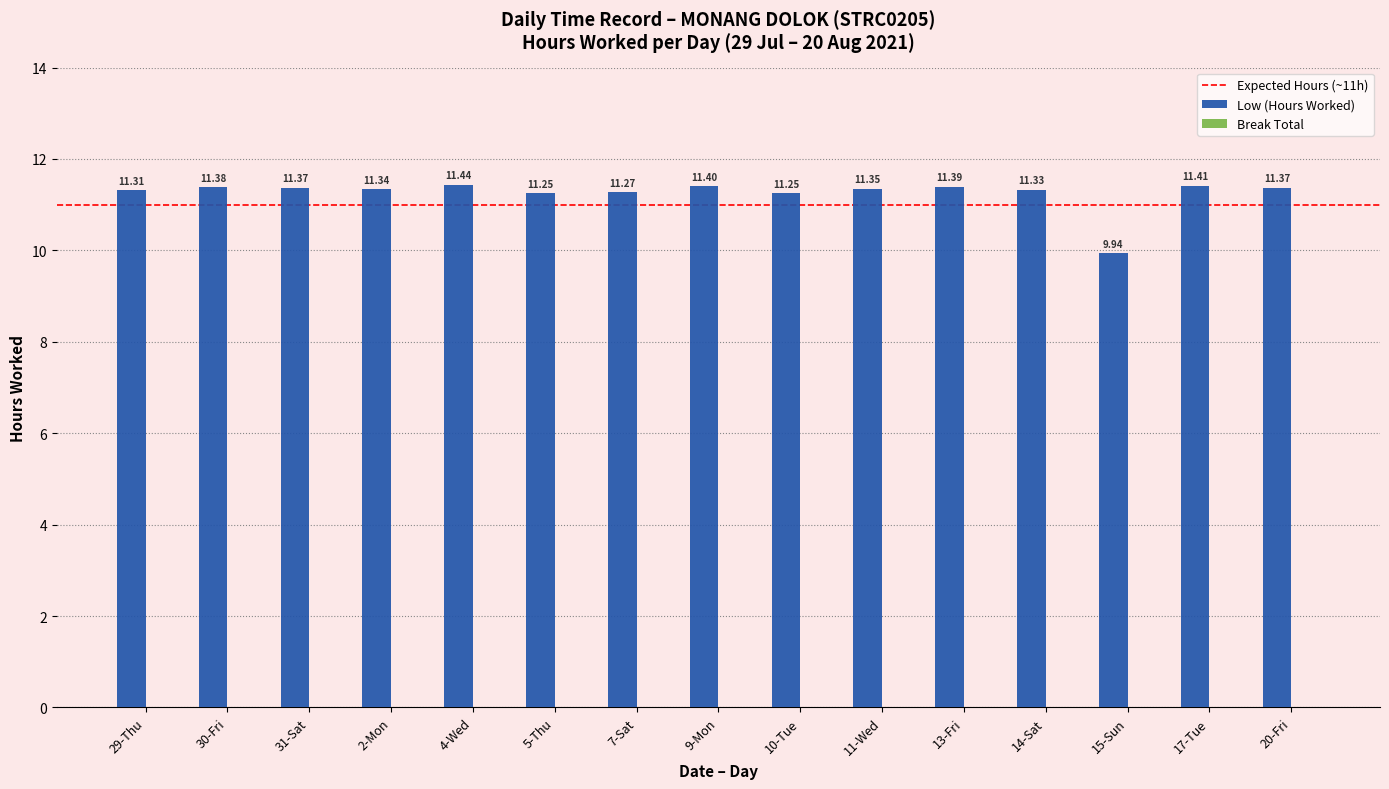

Between 30-Fri and 11-Wed, which is larger?

30-Fri